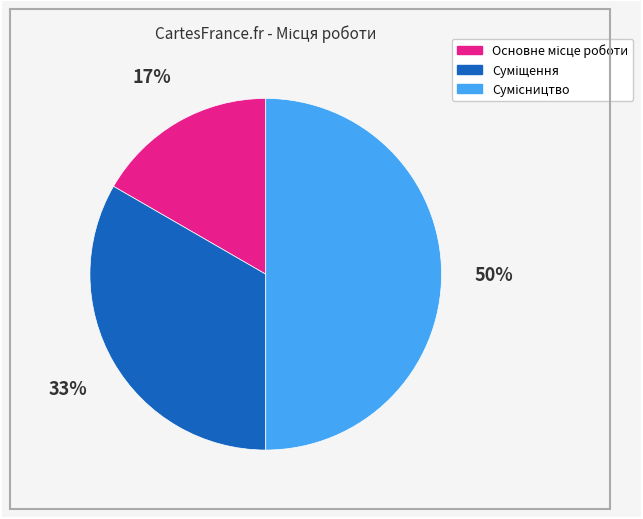

To the nearest percent, what is the difference between the largest and smallest slice percentages?

33%